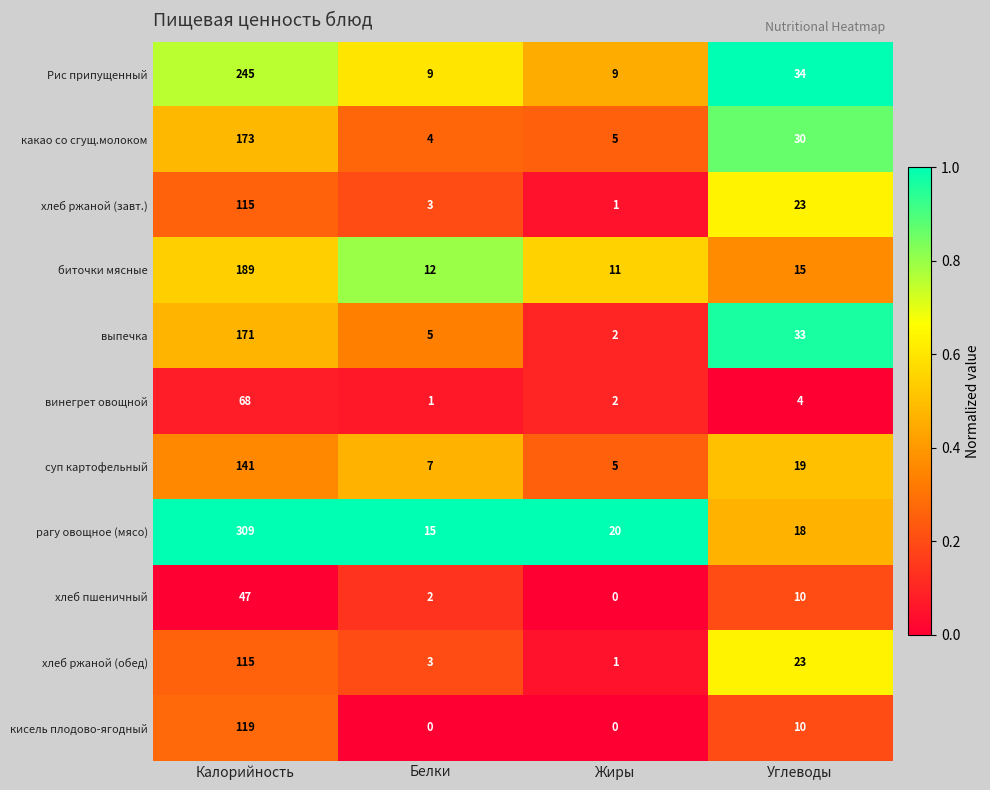

Between Калорийность and Жиры, which series saw the biggest shift?

рагу овощное (мясо)